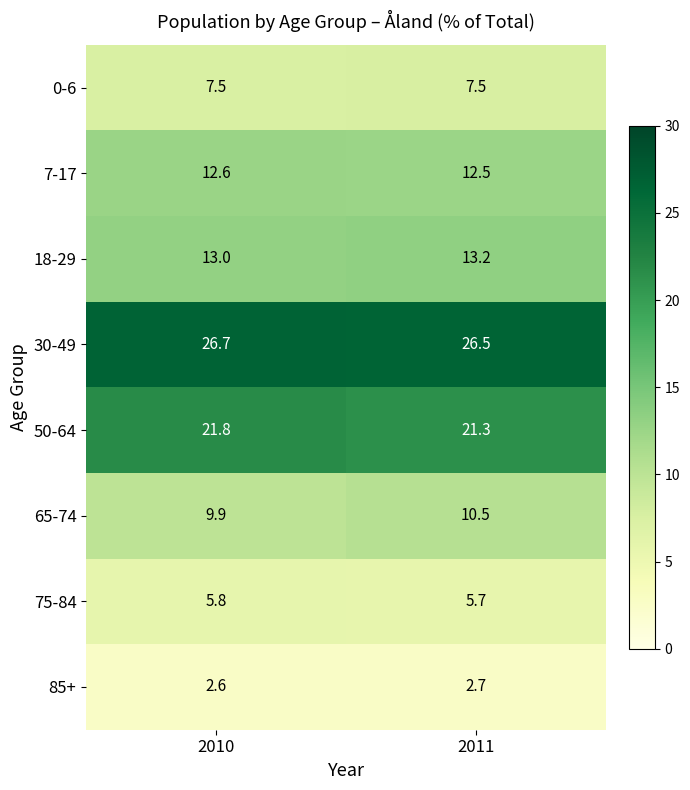

What is the maximum value shown in the chart?

26.7